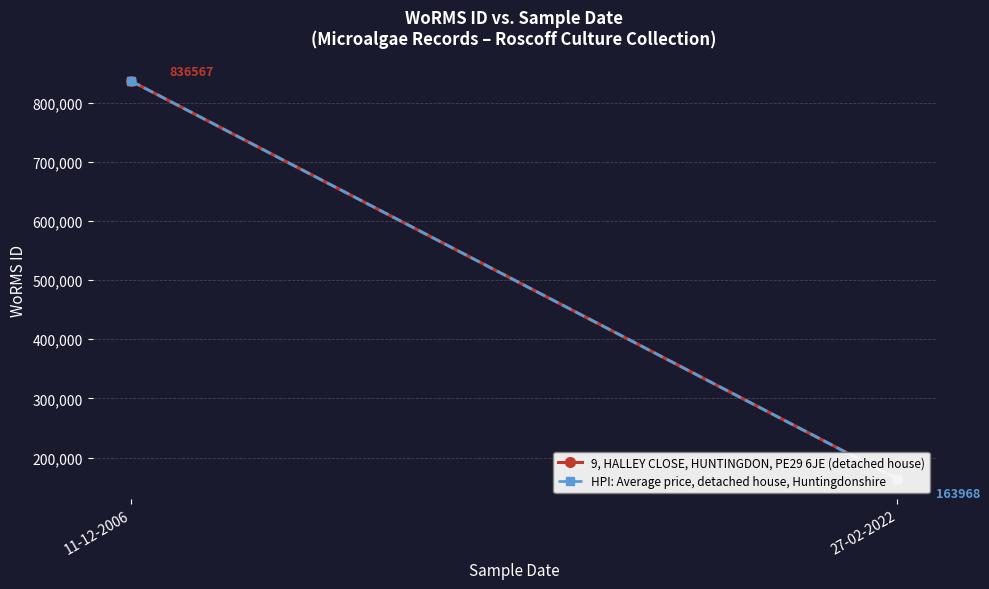

Reading left to right, list all the values displayed in this chart.

9, HALLEY CLOSE, HUNTINGDON, PE29 6JE (detached house): 11-12-2006=836567	27-02-2022=163968
HPI: Average price, detached house, Huntingdonshire: 11-12-2006=836567	27-02-2022=163968